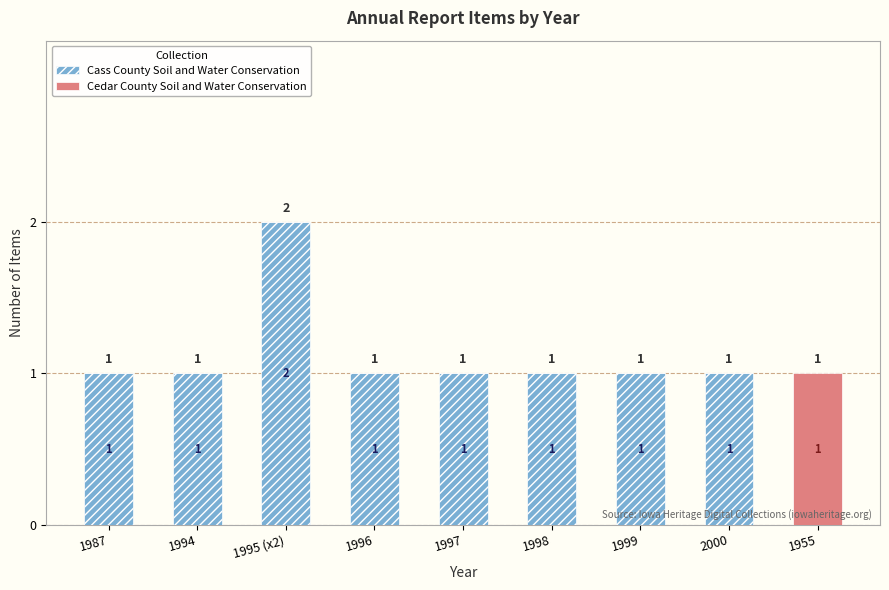

At which category is the sum across all series the highest?

1995 (x2)